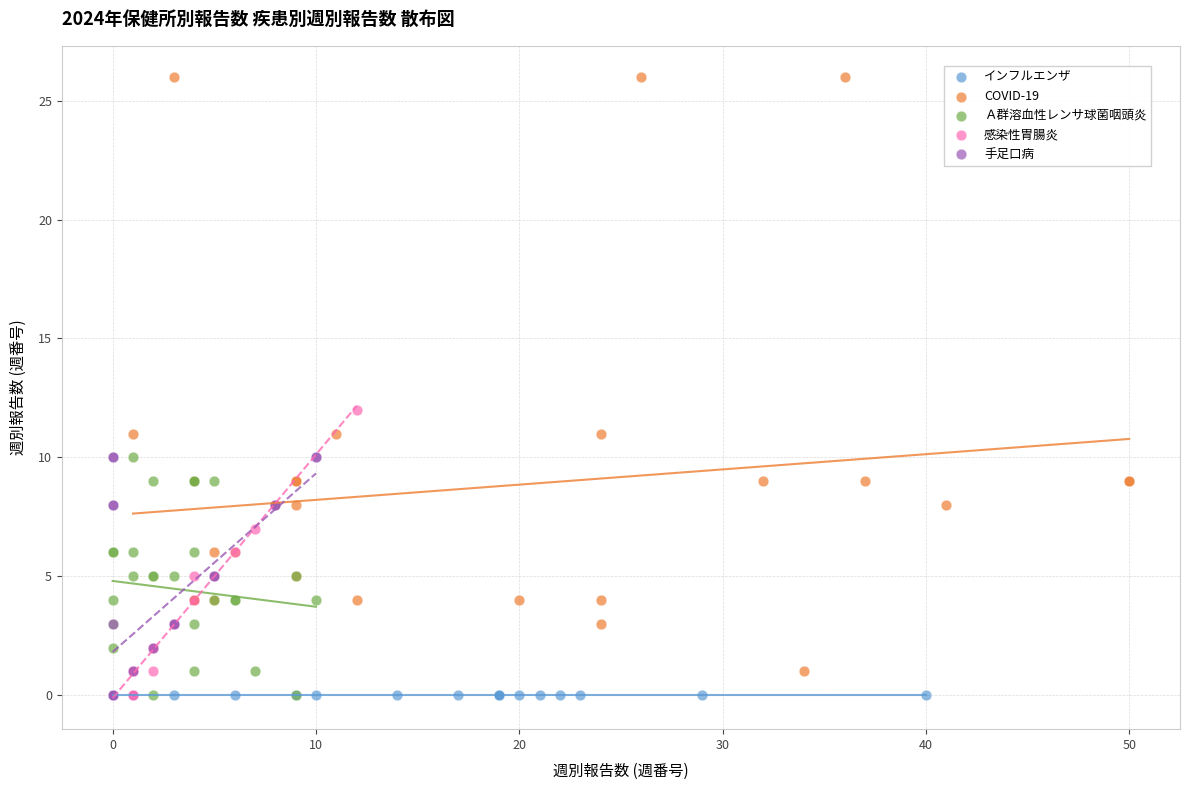

Which series reaches the maximum Y coordinate?

COVID-19